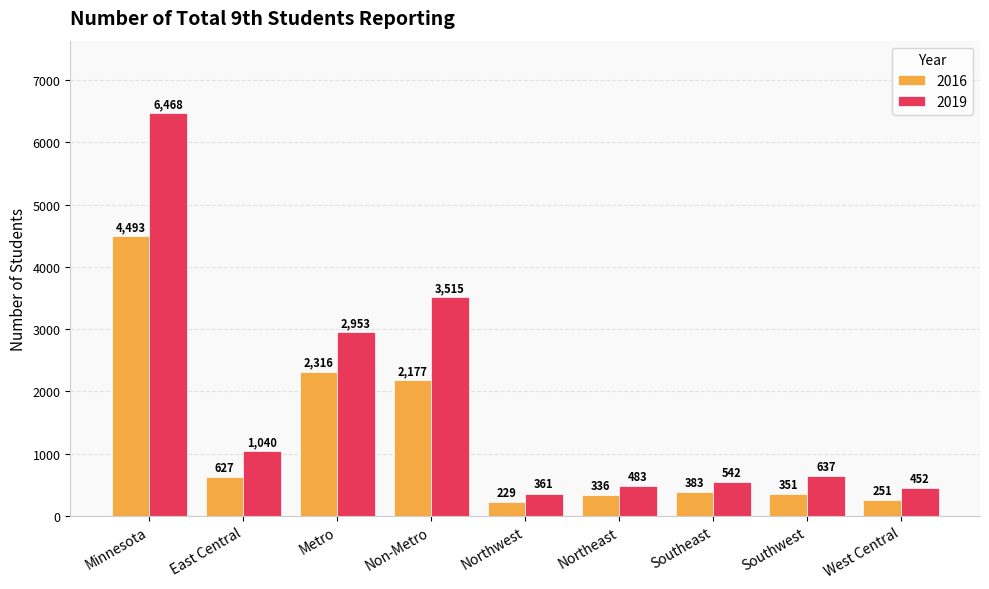

What are all the series names shown in the legend?

2016, 2019